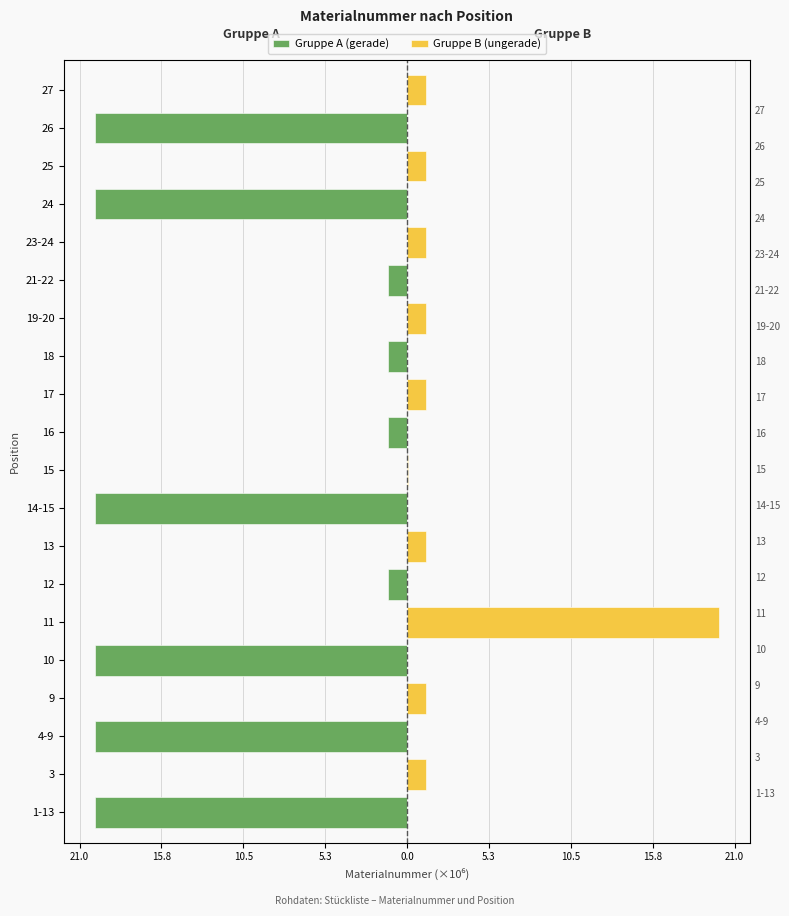

How many series are shown in this chart?

2